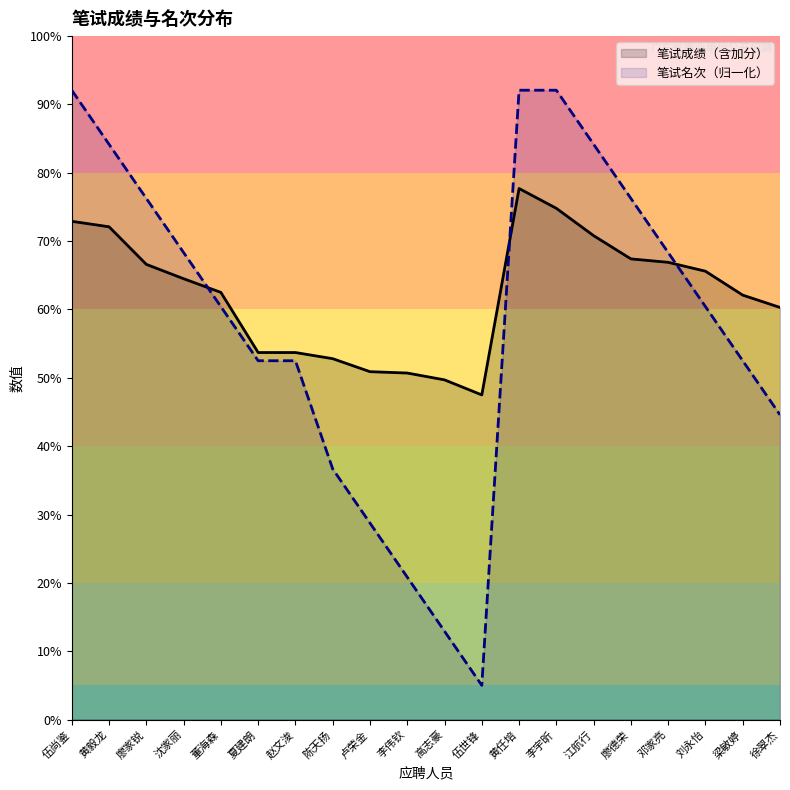

The value of 笔试成绩（含加分） at 赵文浚 is 53.7. True or false?

True